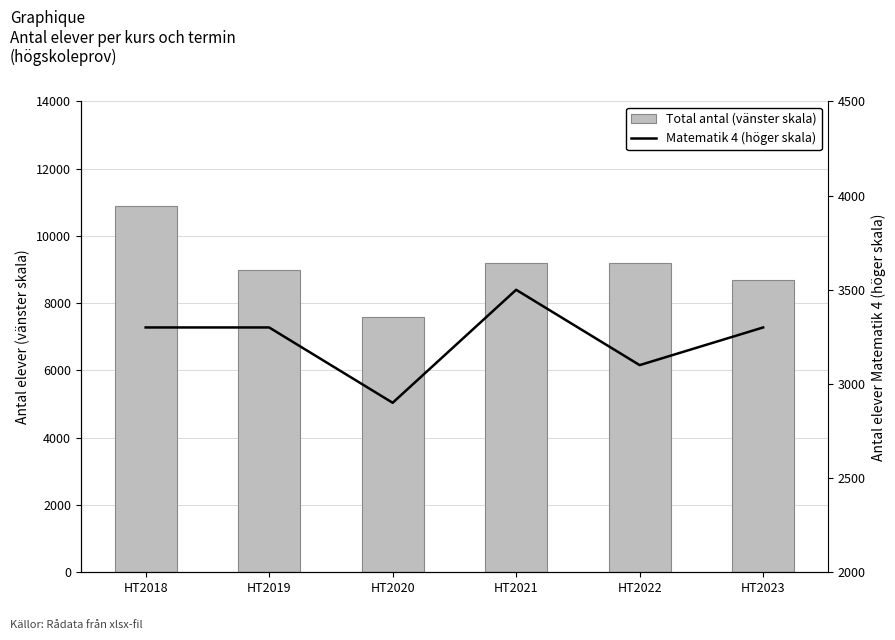

Between HT2022 and HT2021, which is larger?

HT2022